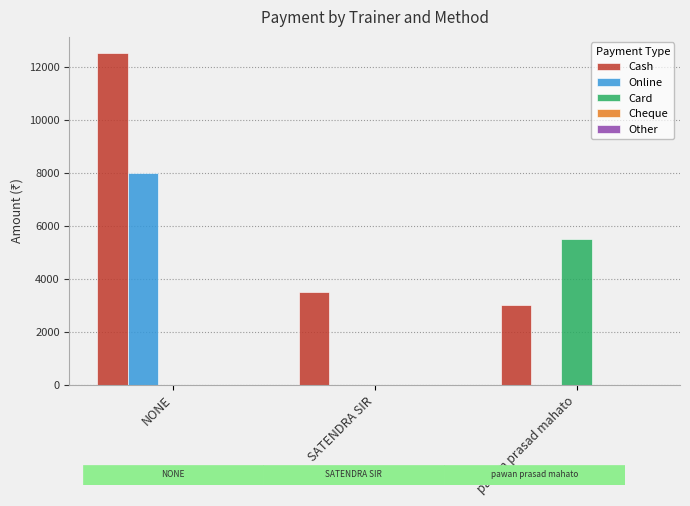

Are the bars grouped side by side (vs. stacked)?

Yes